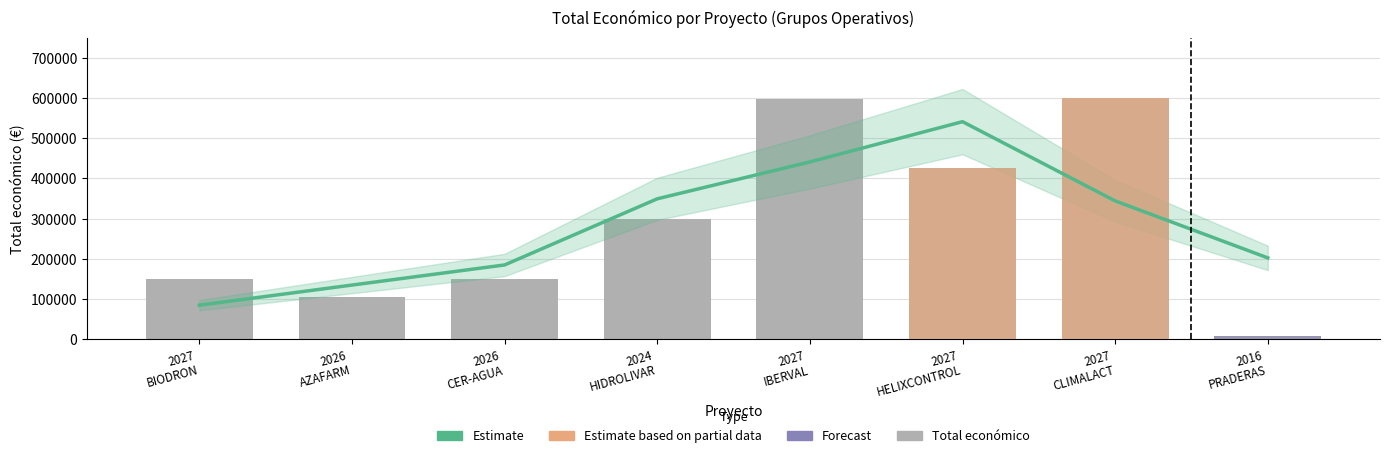

True or false: the data shows 222410 at 2026
CER-AGUA.

False